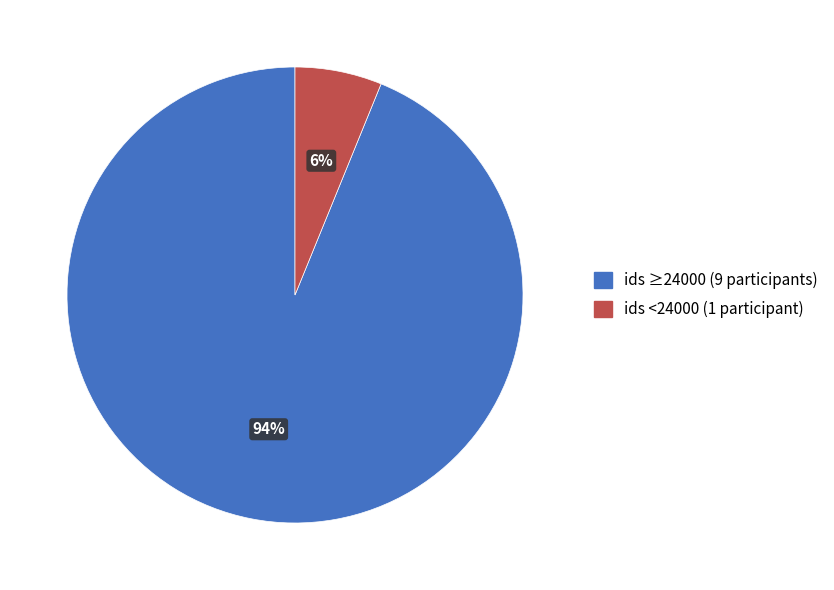

Between ids <24000 (1 participant) and ids ≥24000 (9 participants), which is larger?

ids ≥24000 (9 participants)